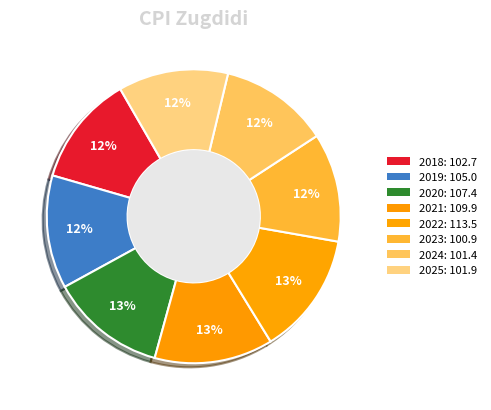

What is the ratio of the value at 2023 to the value at 2025?

1.0